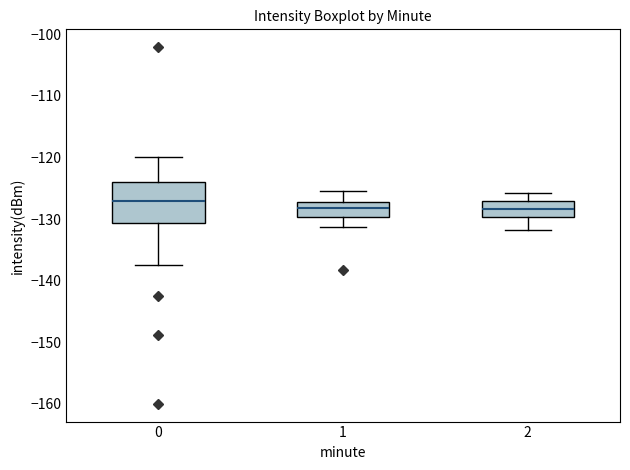

Where does the median line of the box at x = 0 sit on the y-axis? The values are not printed on the chart, so give them approximately, as read against the axis.

-127